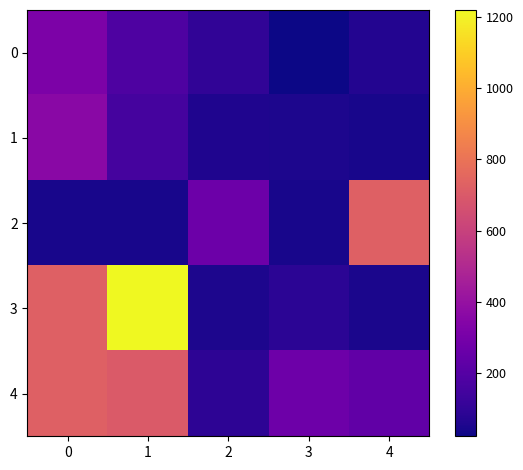

Reading right to left, what are all the values shown in this chart?

0: 4=66.0	3=22.8	2=100.1	1=177.4	0=318.5
1: 4=45.5	3=51.9	2=56.4	1=154.7	0=359.4
2: 4=728.0	3=45.5	2=268.4	1=45.5	0=45.5
3: 4=50.0	3=83.7	2=54.6	1=1219.4	0=728.0
4: 4=236.6	3=273.0	2=91.0	1=704.0	0=728.0